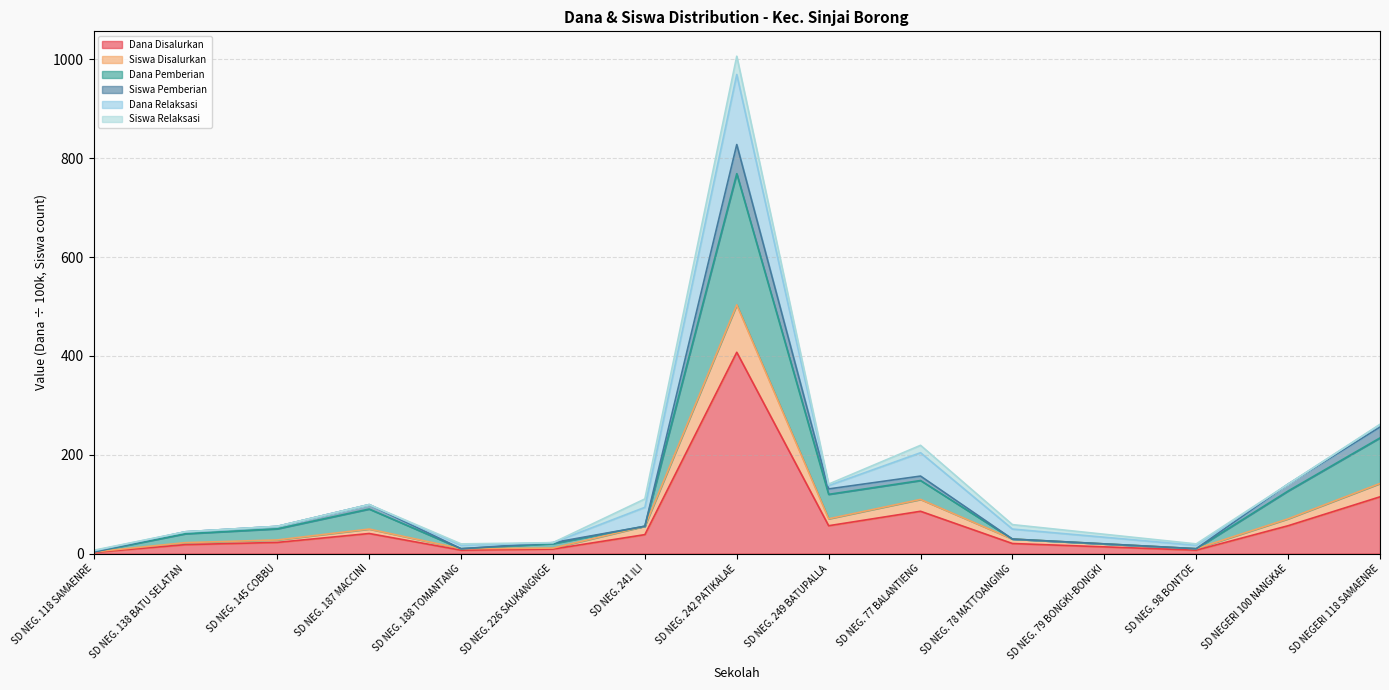

At which category is the sum across all series the highest?

SD NEG. 242 PATIKALAE